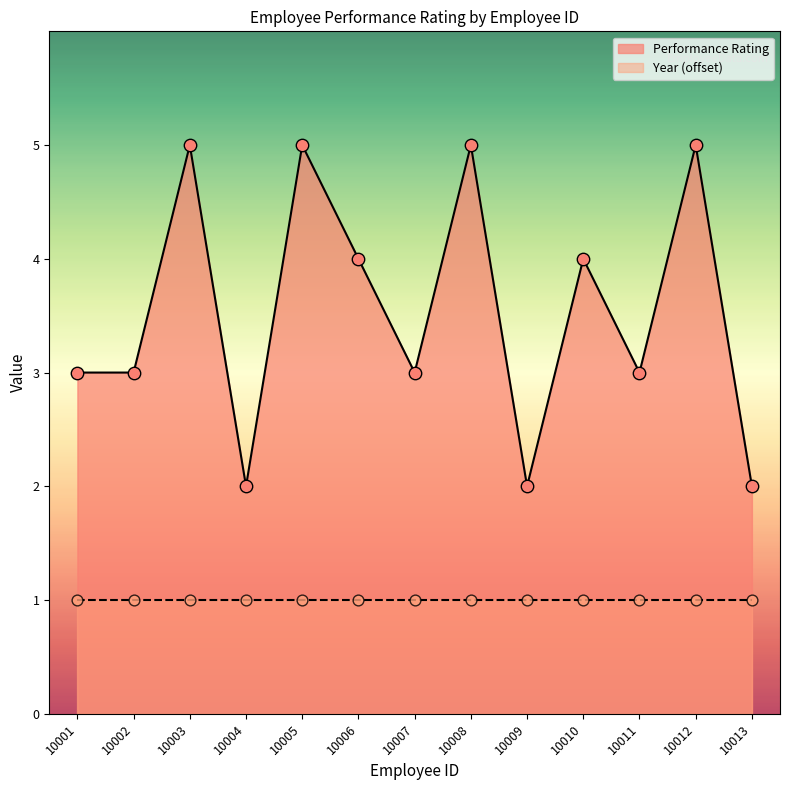

Which has a higher value, 10001 or 10002?

10001